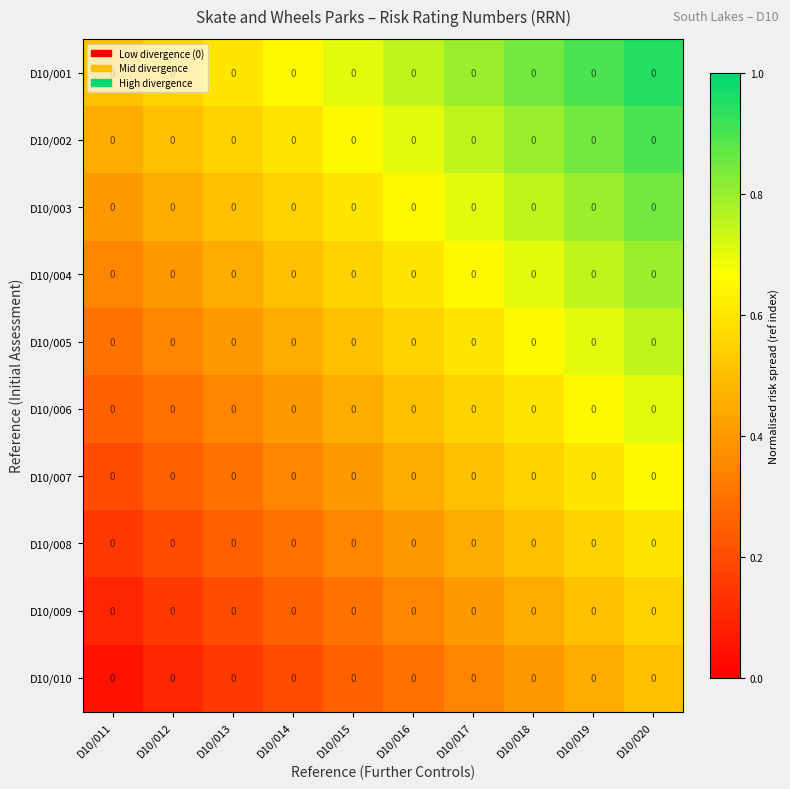

What is the sum of the D10/005 values at D10/011 and D10/012?

0.6